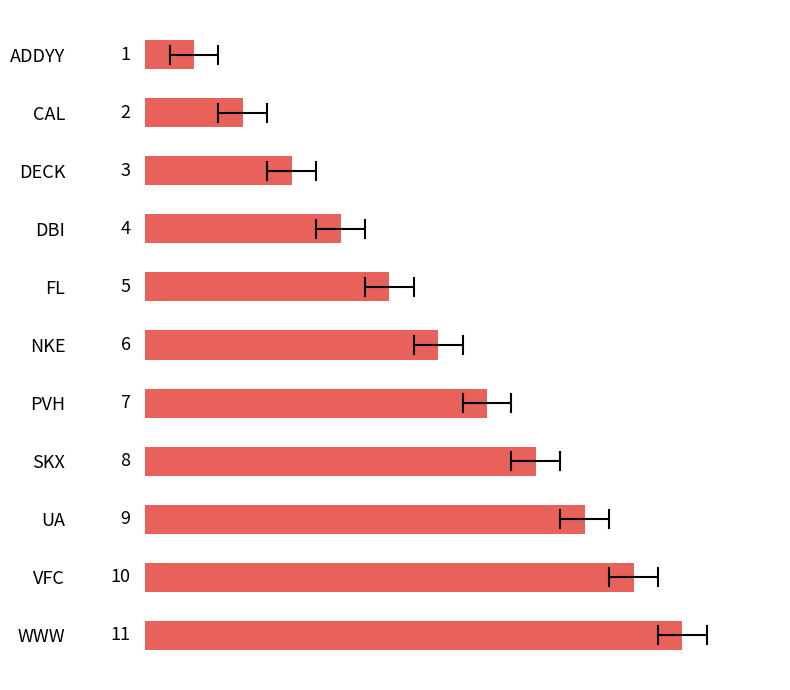

Is it true that the value at PVH is 7?

True